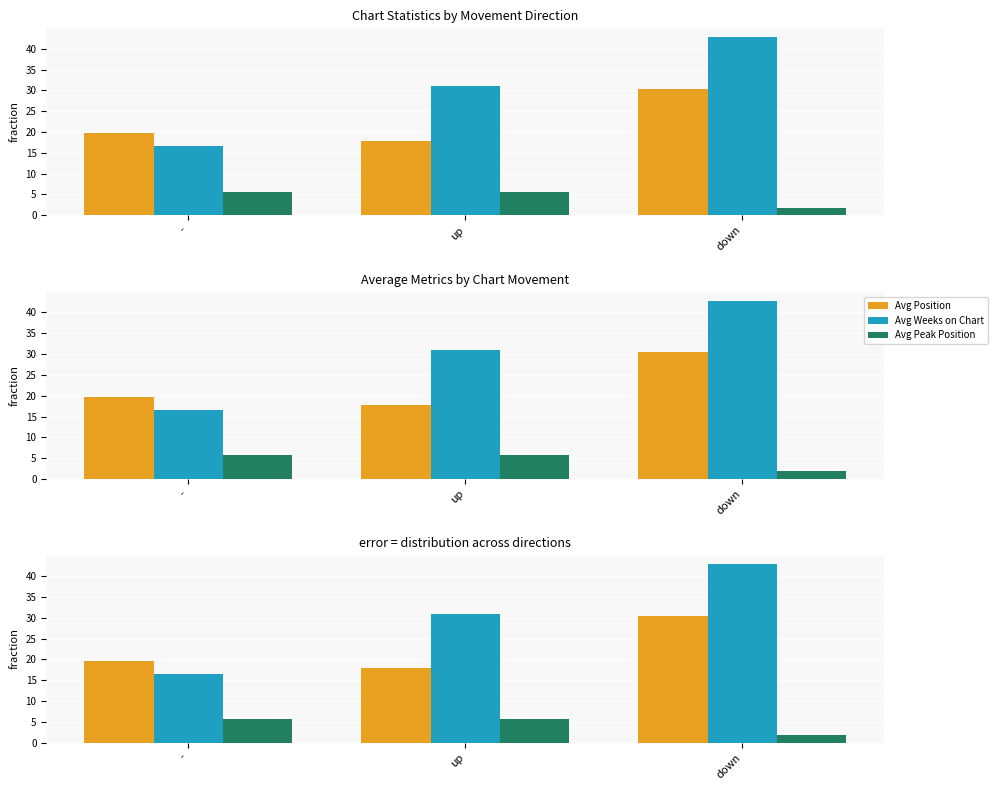

Does the chart contain any negative values?

No